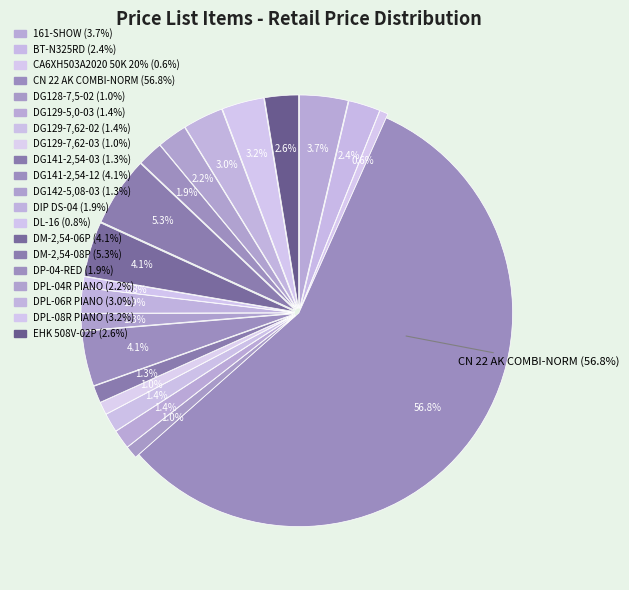

What portion of the pie excludes 161-SHOW?

96.3%